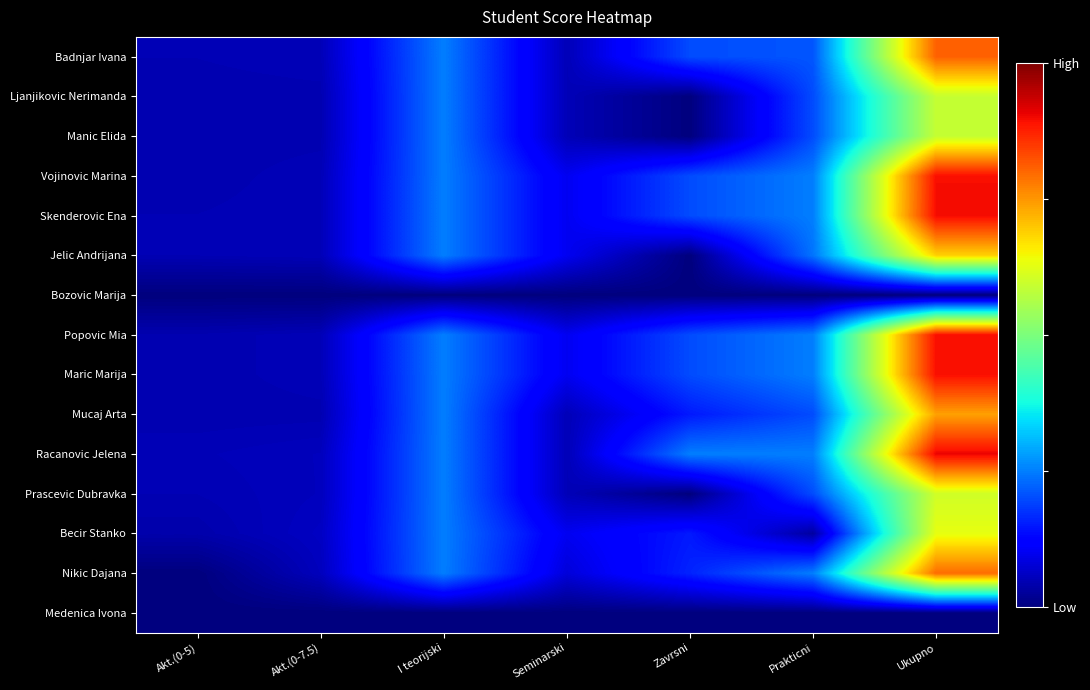

At which category is the sum across all series the highest?

Ukupno